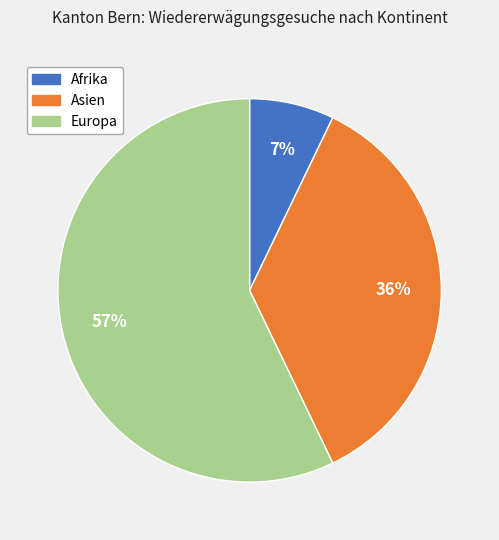

To the nearest percent, what is the combined percentage of Europa and Asien?

93%